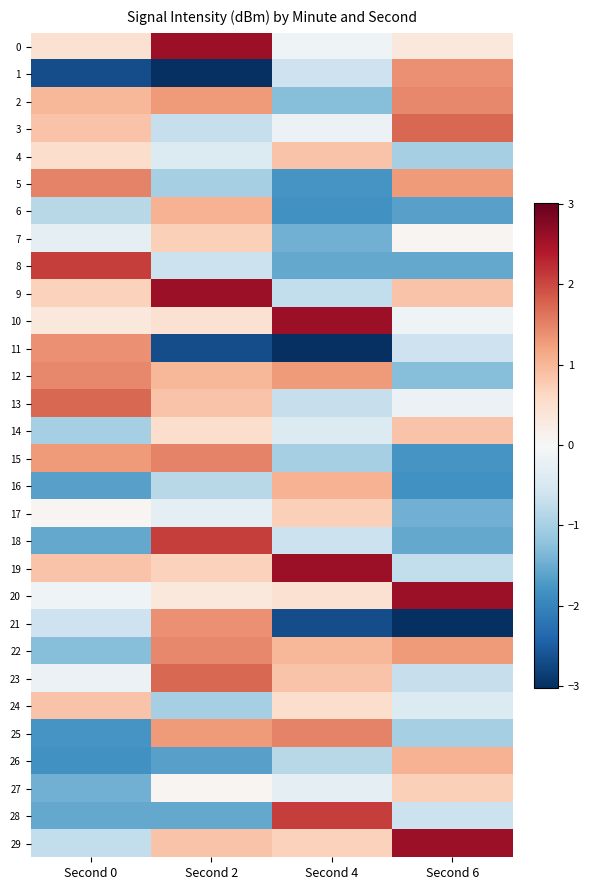

What is the spread (max minus min) of values at Second 2?

5.6